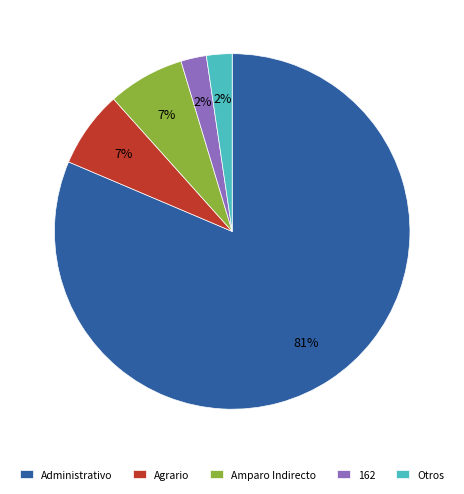

To the nearest percent, what is the combined percentage of Administrativo and Otros?

84%